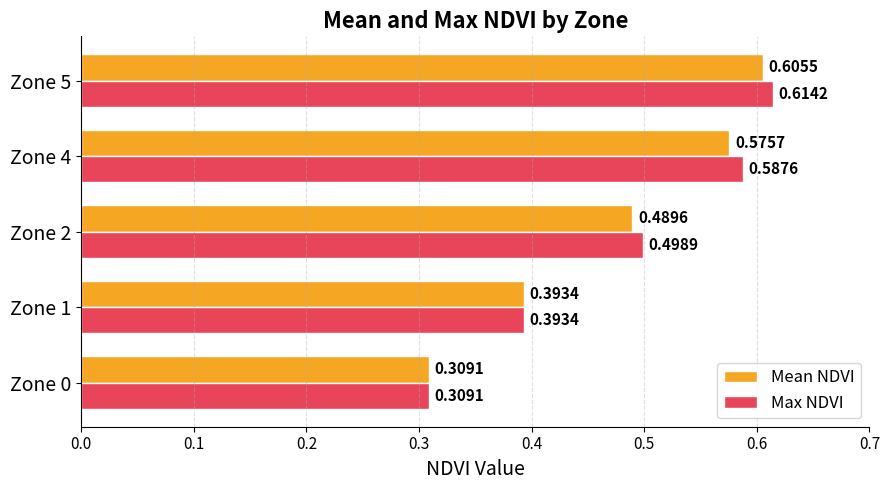

What is the total value across all series at Zone 1?

0.8